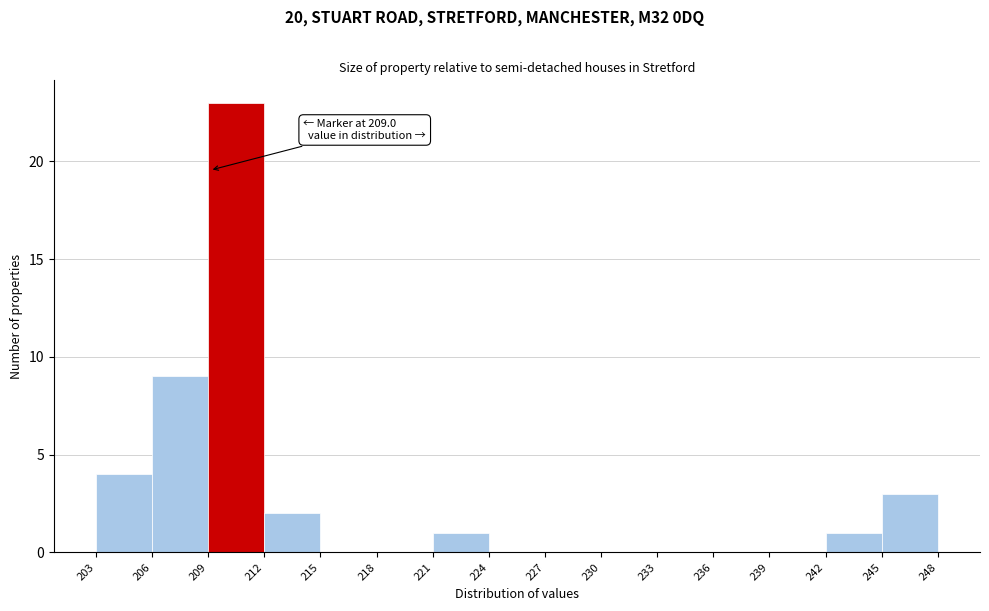

Over which range of the x-axis is the bar tallest?

209 to 212